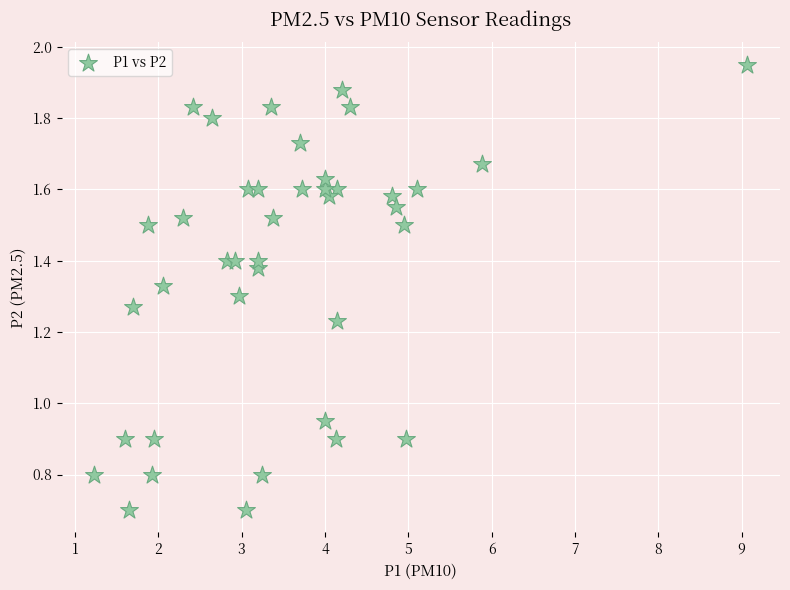

What is the range of X values (max minus min)?

7.8